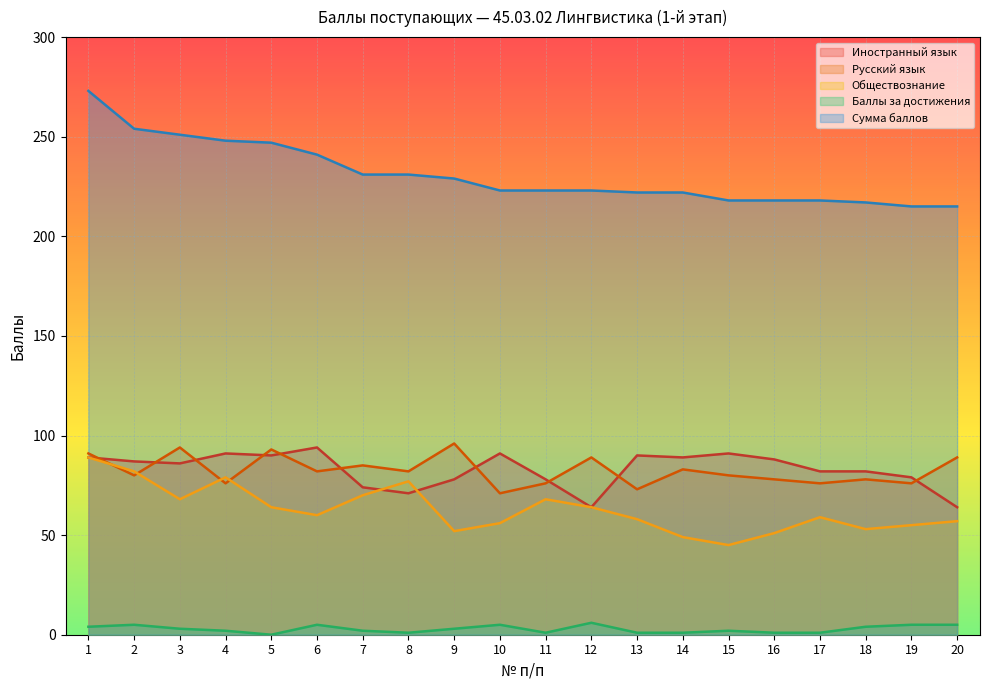

The Русский язык series shows 155 at 3. True or false?

False